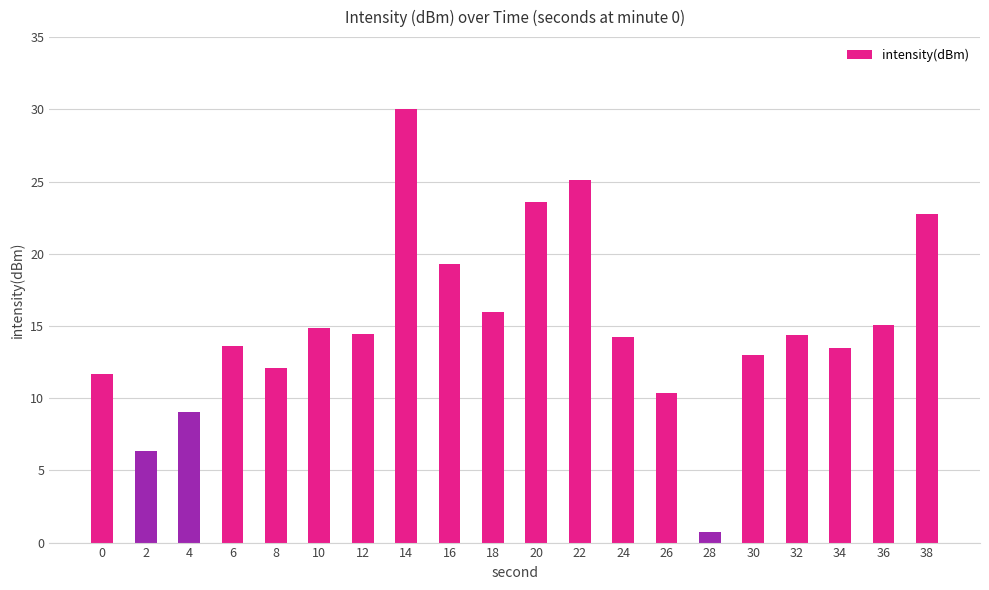

What is the value of the 3rd bar from the left?

9.0